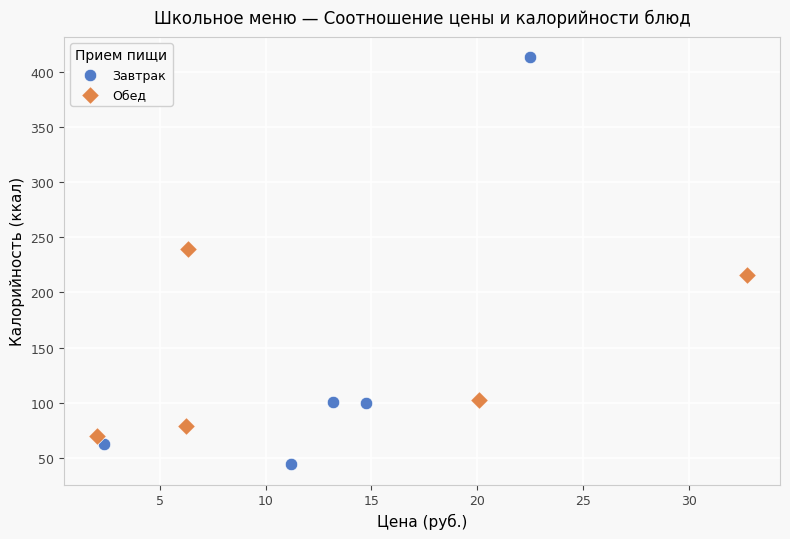

Which series reaches the minimum Y coordinate?

Завтрак